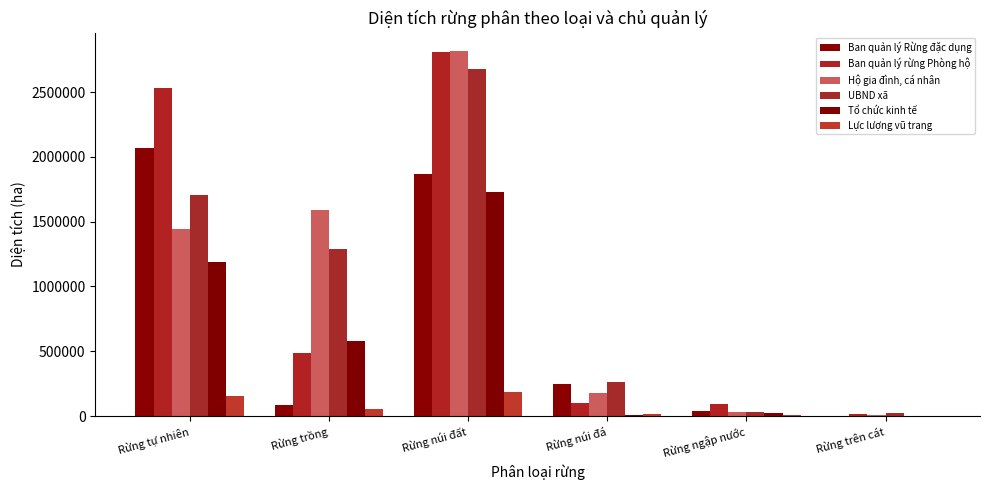

How many groups of bars are there?

6